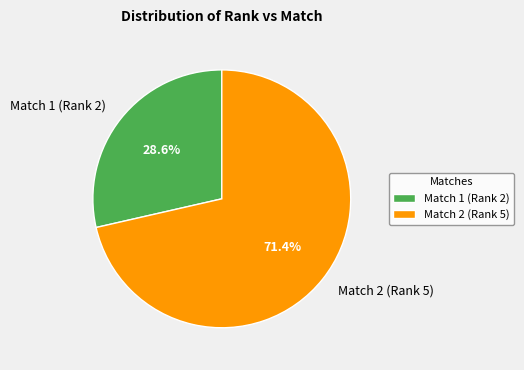

Combined, do Match 2 (Rank 5) and Match 1 (Rank 2) account for over 50%?

Yes